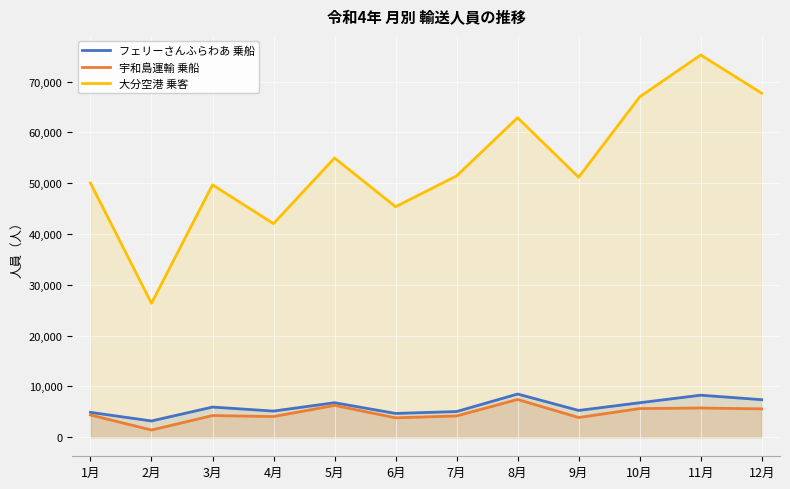

What is the label of the 8th point from the left?

8月